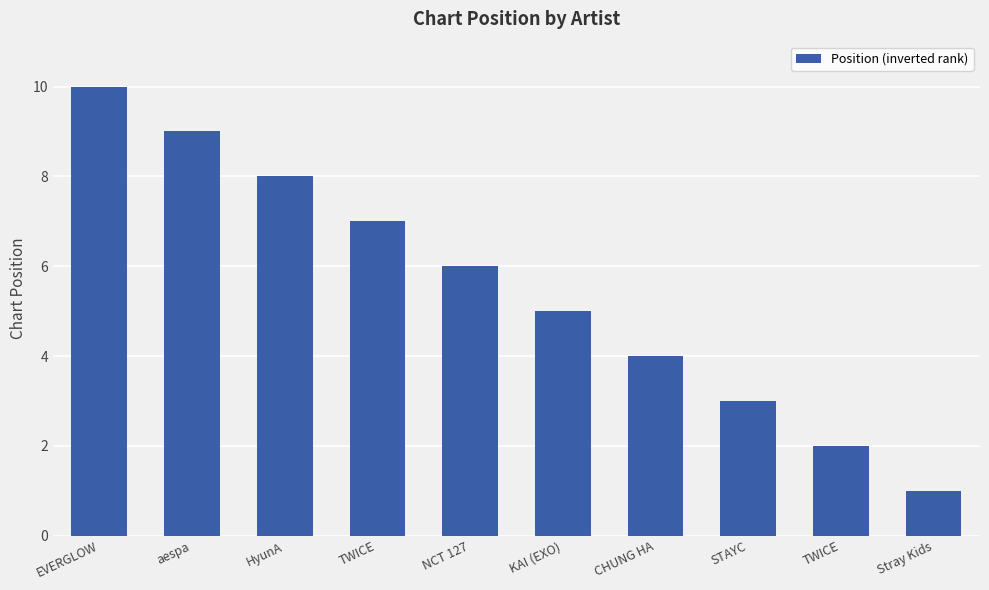

What is the approximate value at aespa?

9